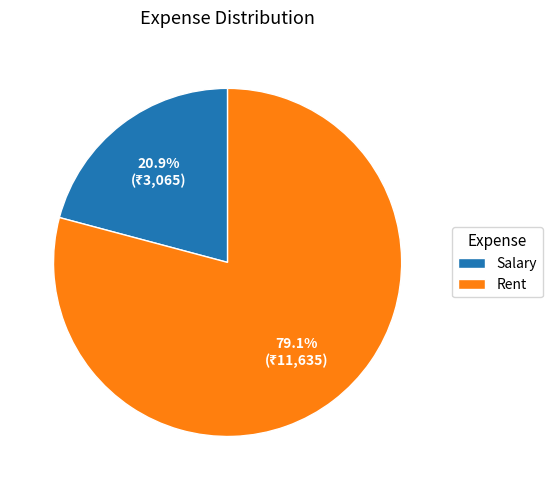

Is there any slice that represents more than half of the pie?

Yes